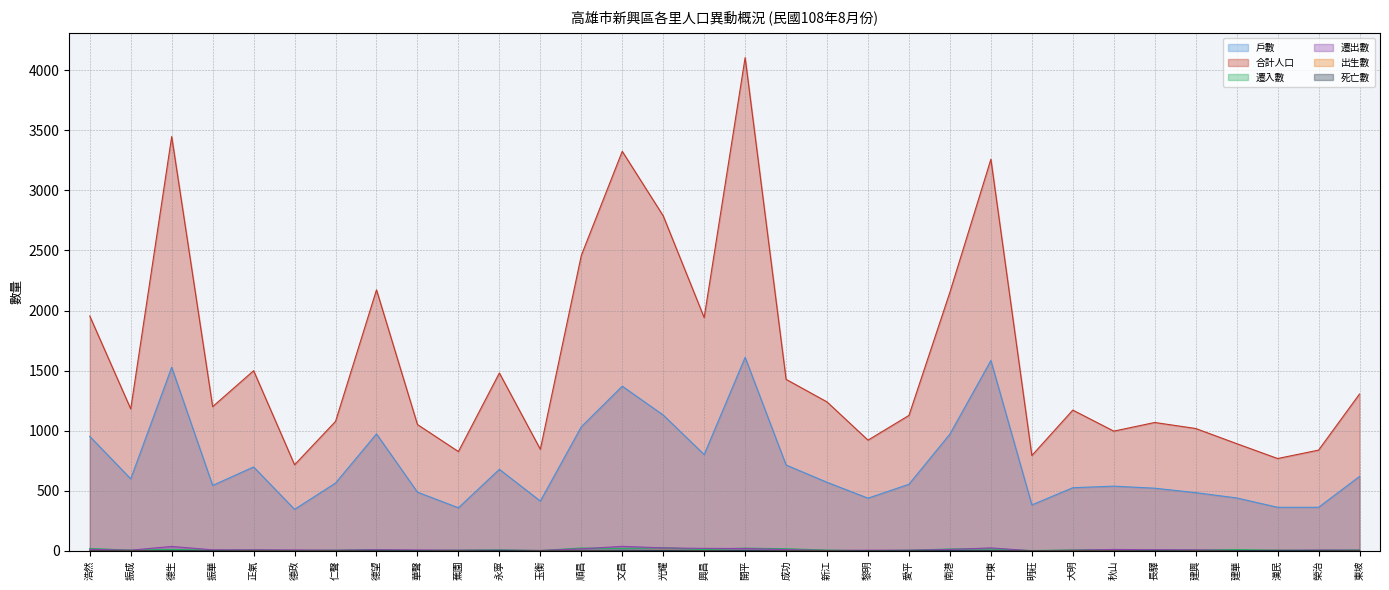

How many distinct data groups are displayed?

6